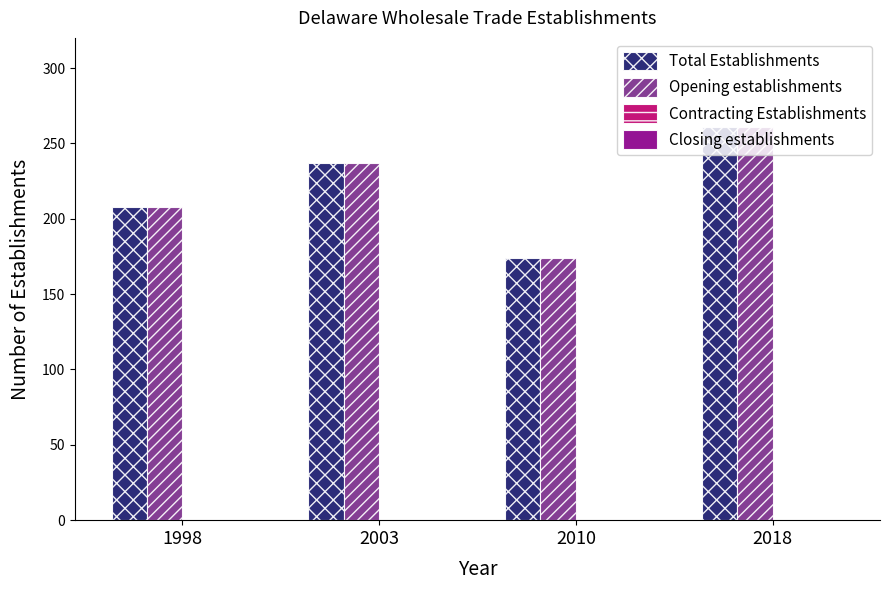

Are the bars horizontal?

No